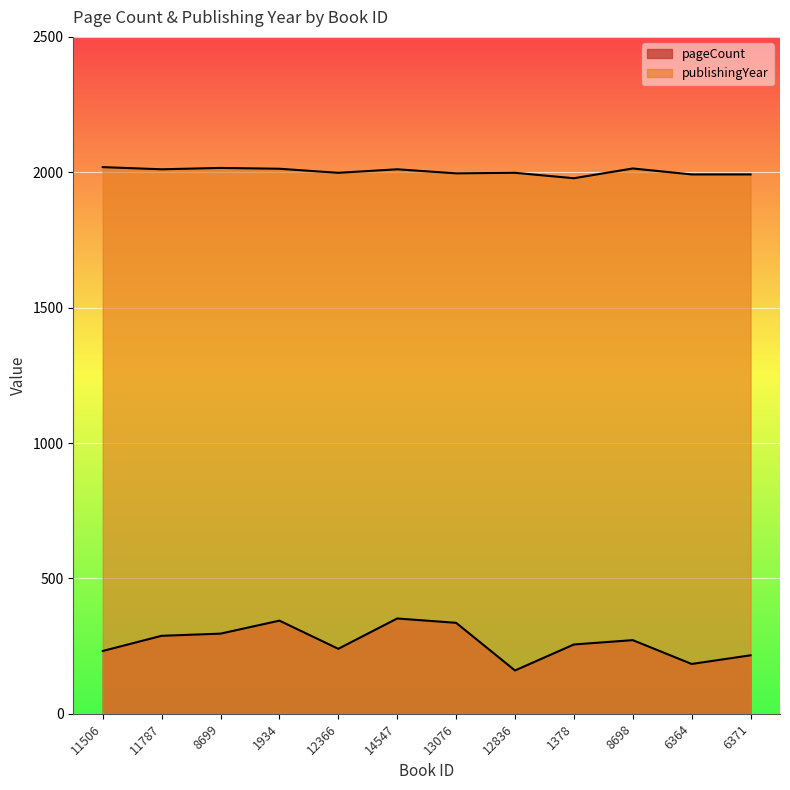

True or false: pageCount and publishingYear intersect in this chart.

False